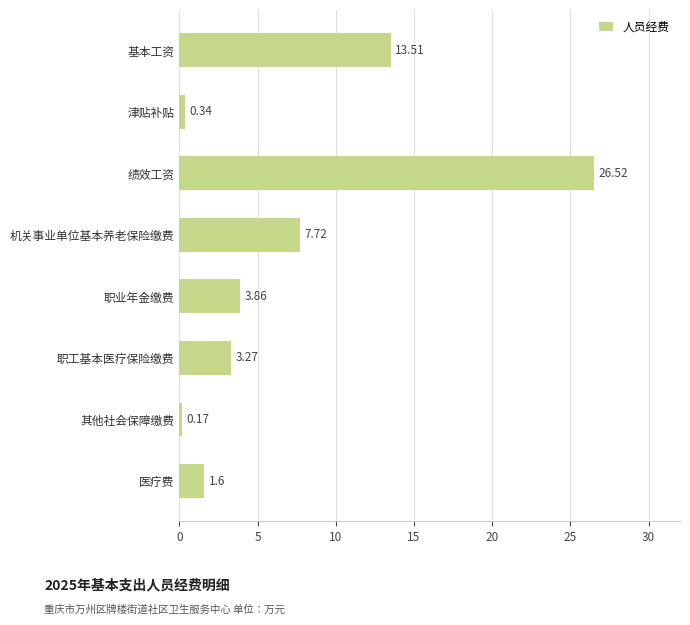

At which category does the chart reach its peak across all series?

绩效工资